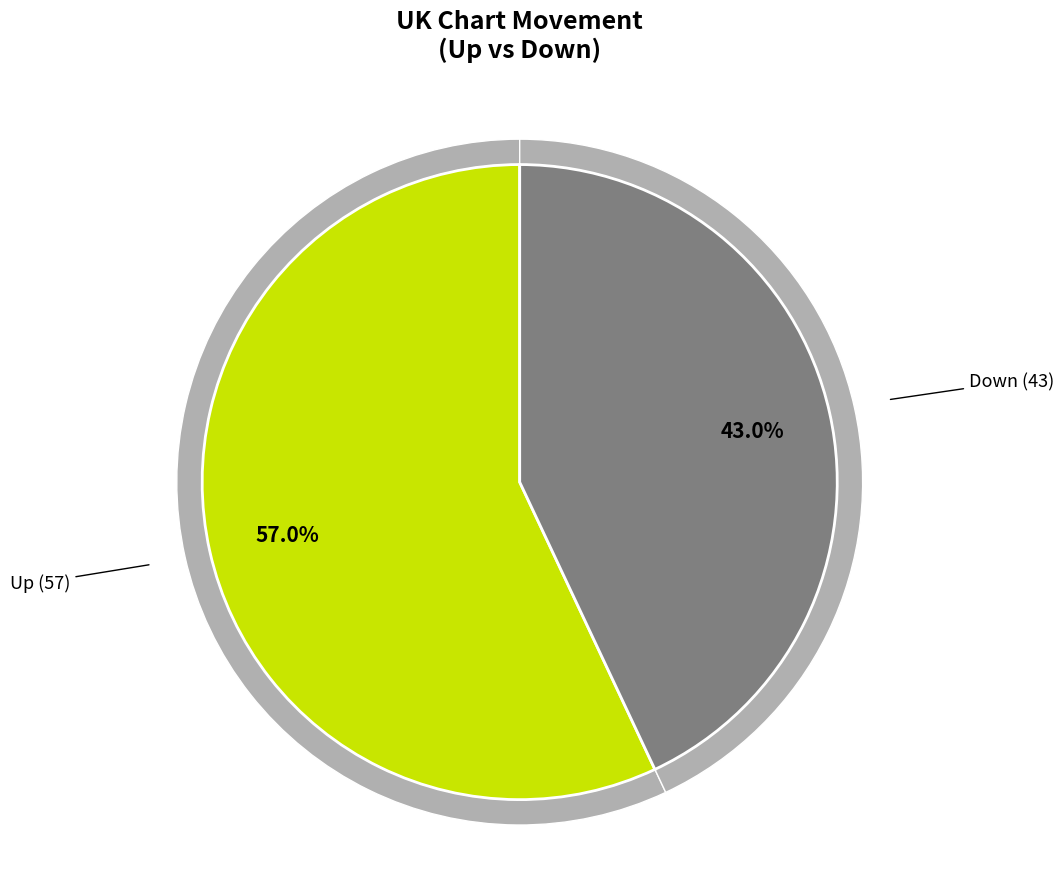

Is there a majority slice in this chart?

Yes